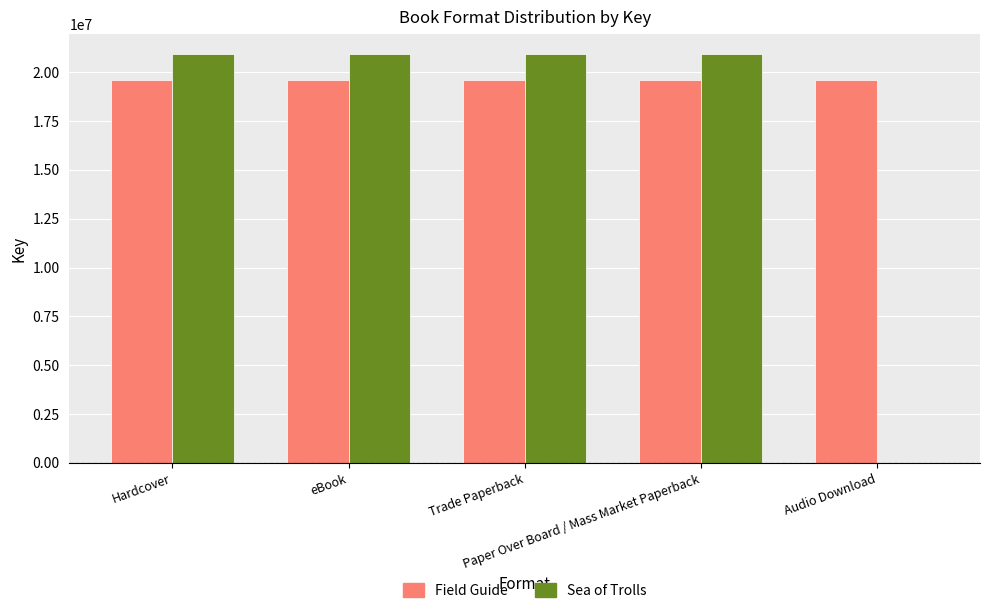

What is the sum of all Sea of Trolls values?

83635692